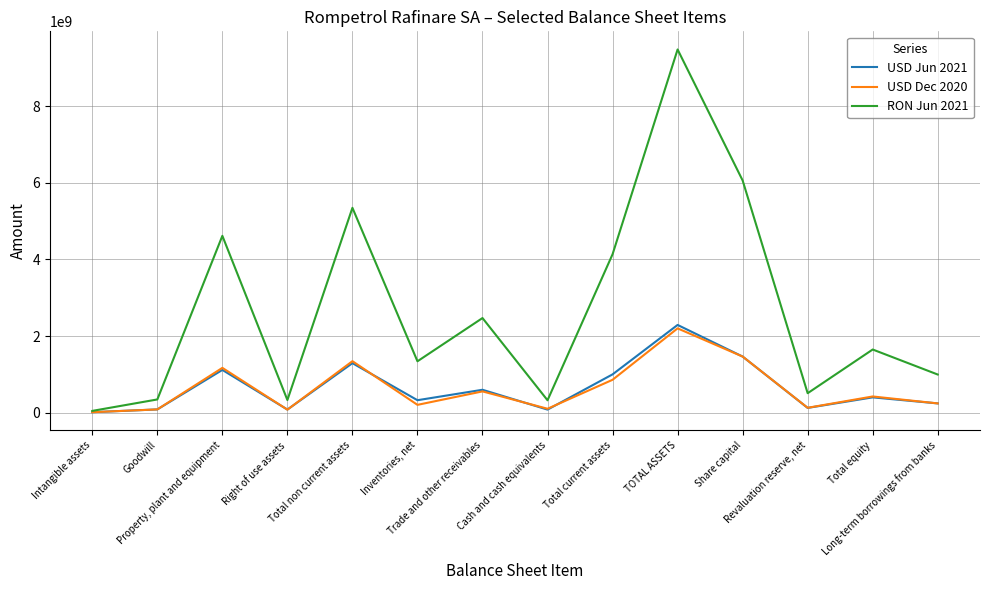

Where is the first local maximum for RON Jun 2021?

Property, plant and equipment